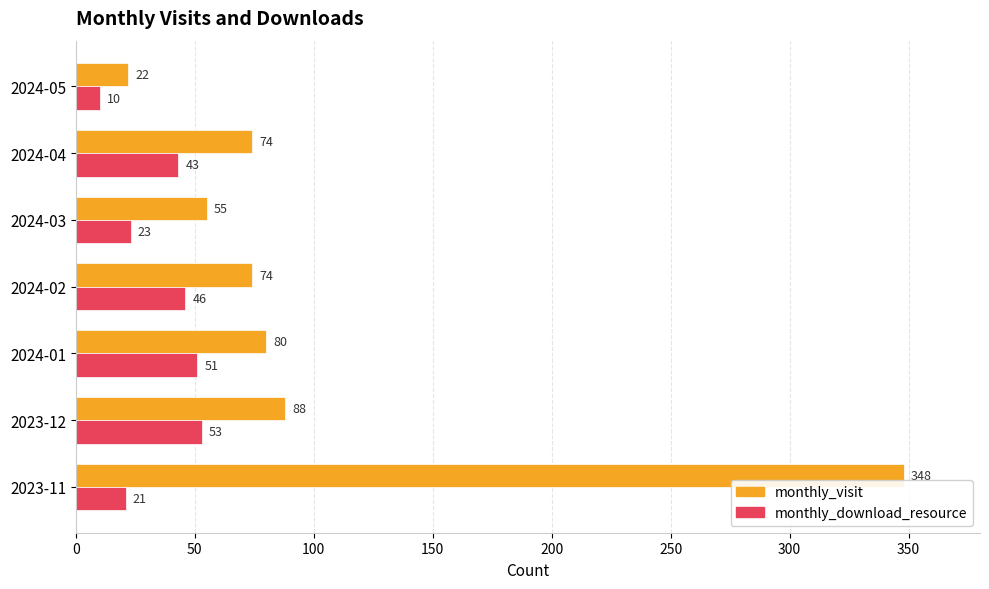

How many data points does each series have?

7